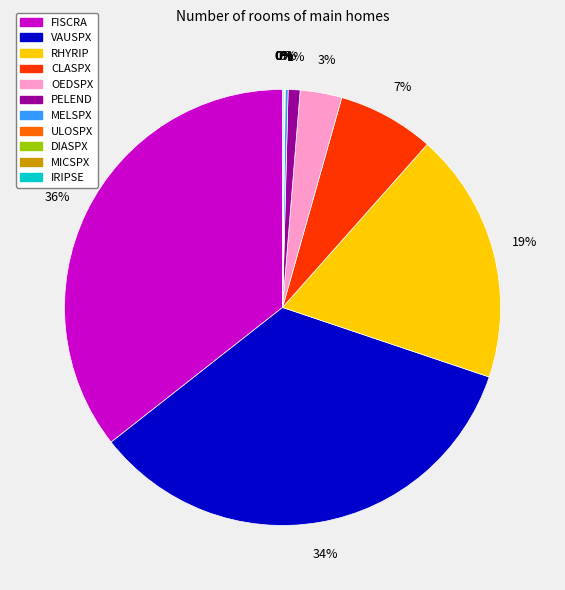

To the nearest percent, what percentage of the pie is CLASPX?

7%